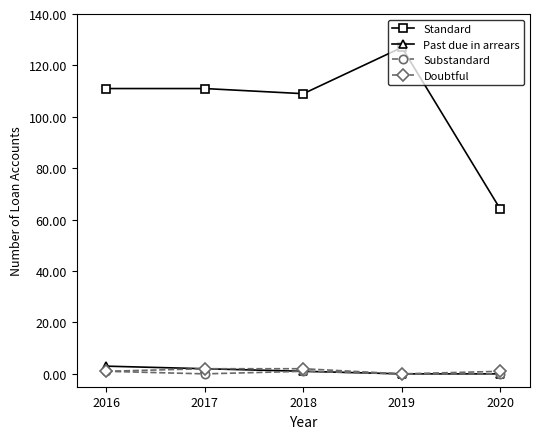

Is it true that Doubtful equals 1 at 2020?

True